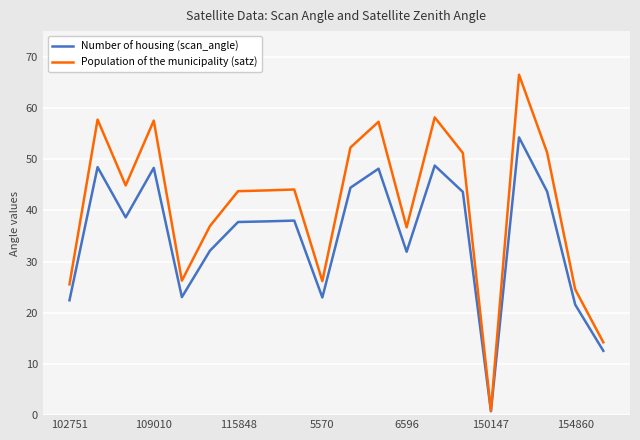

How many categories are shown in the chart?

20